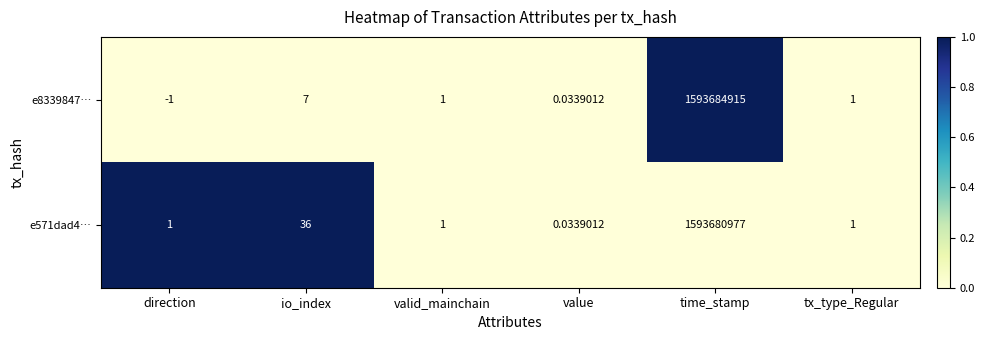

At which category does the chart reach its minimum across all series?

direction